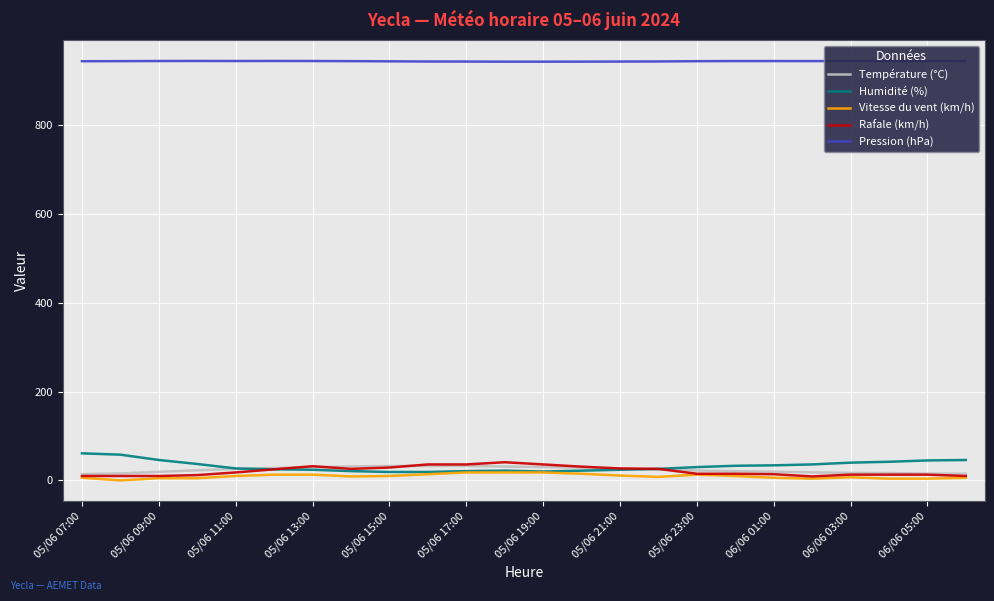

True or false: Vitesse du vent (km/h) and Pression (hPa) intersect in this chart.

False